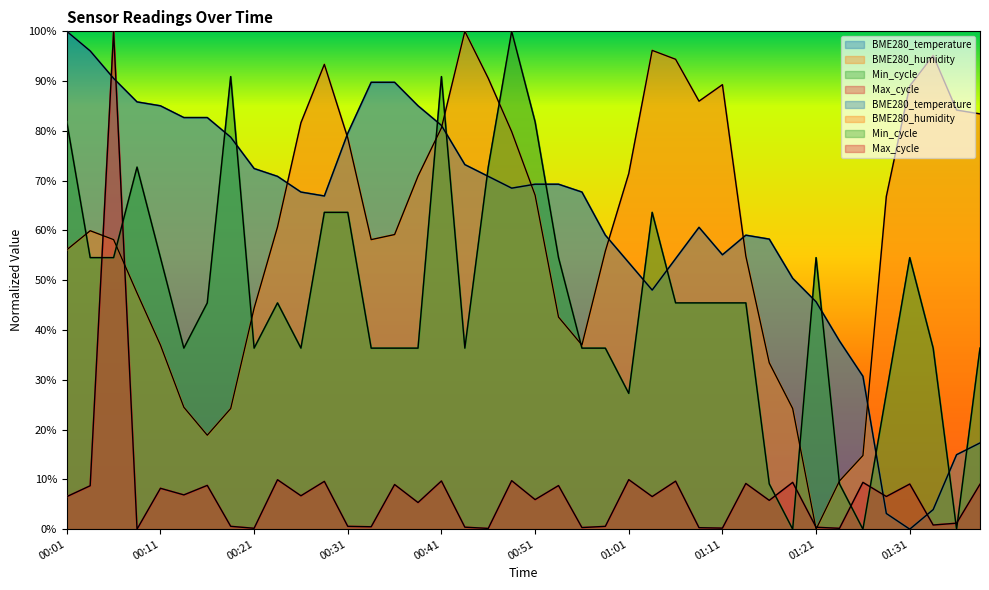

How many times do Max_cycle and BME280_temperature cross each other?

4